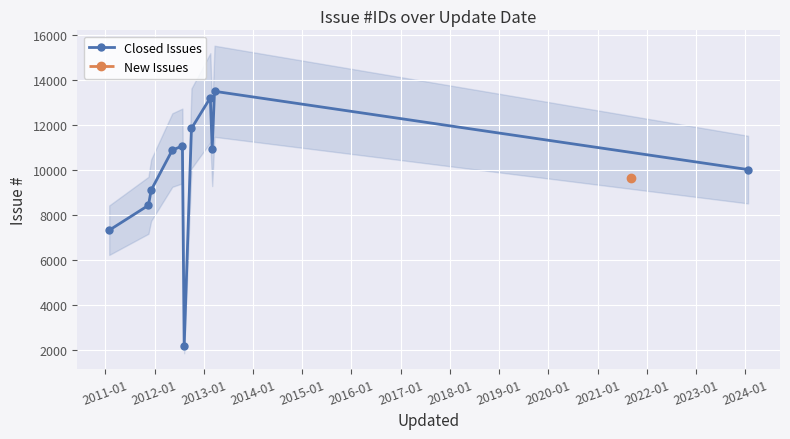

What is the greatest value displayed?

13502